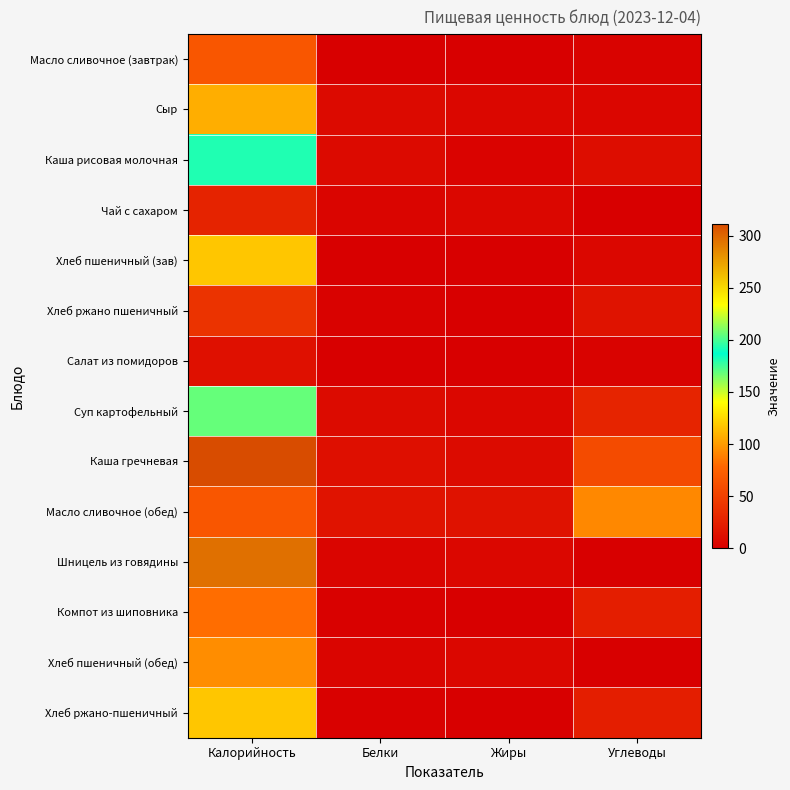

Rank the series at Жиры from highest to lowest value.

Масло сливочное (обед), Каша гречневая, Сыр, Чай с сахаром, Шницель из говядины, Хлеб пшеничный (обед), Суп картофельный, Каша рисовая молочная, Хлеб пшеничный (зав), Масло сливочное (завтрак), Хлеб ржано пшеничный, Салат из помидоров, Компот из шиповника, Хлеб ржано-пшеничный